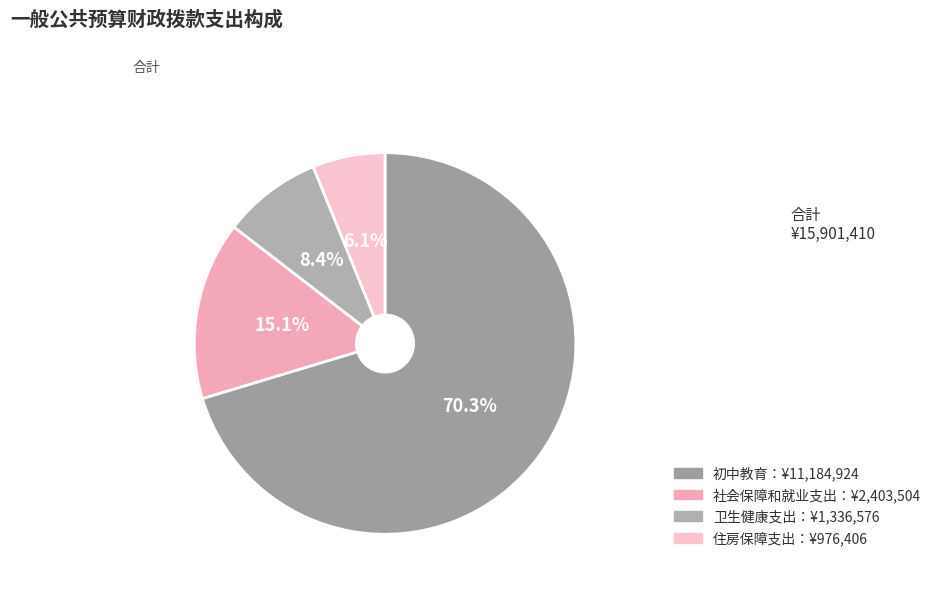

How many segments does this pie chart have?

4